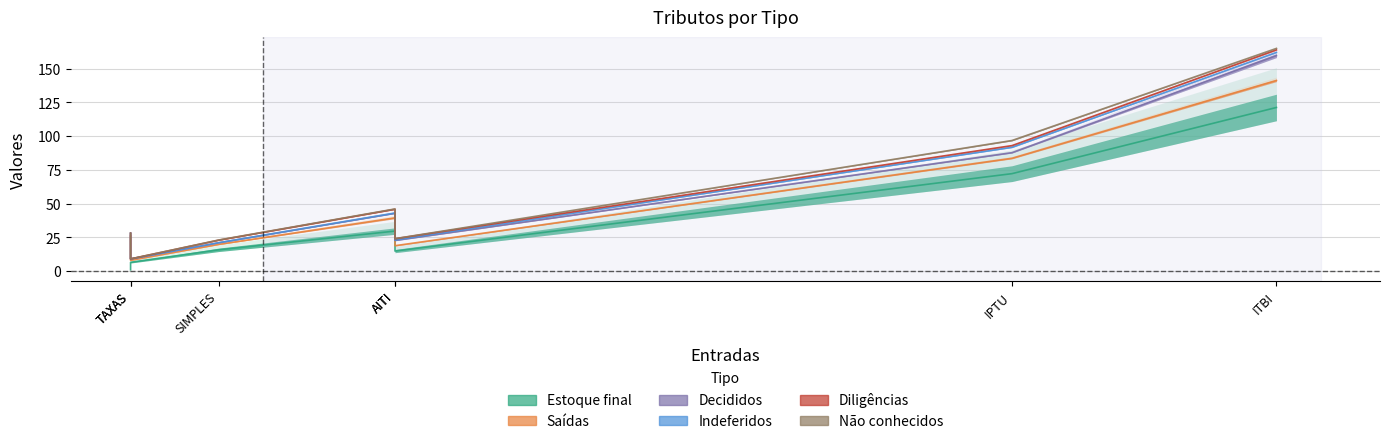

How many data points in Estoque final are less than 17?

3